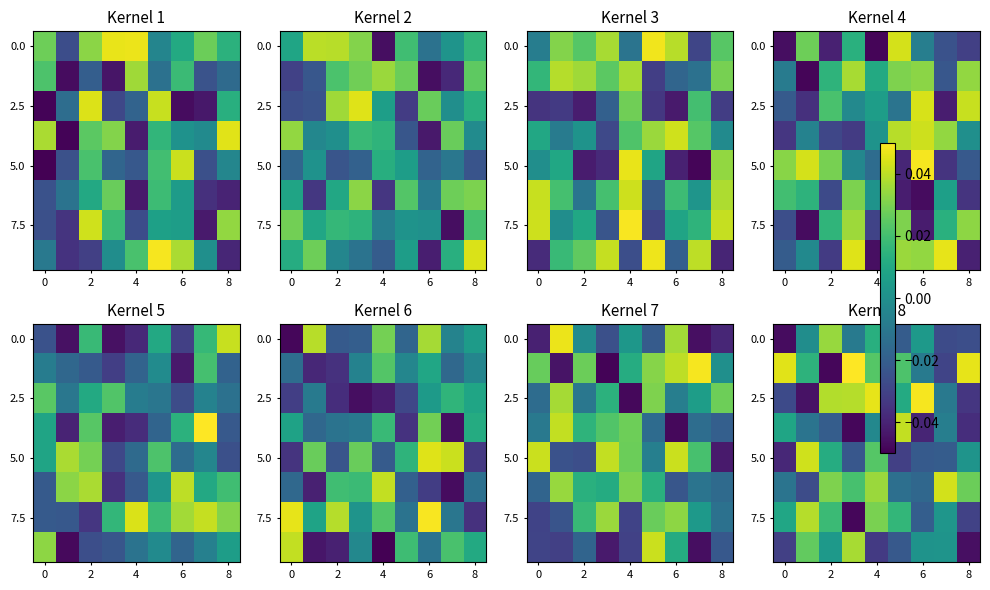

At how many categories does at least one series exceed 0?

9